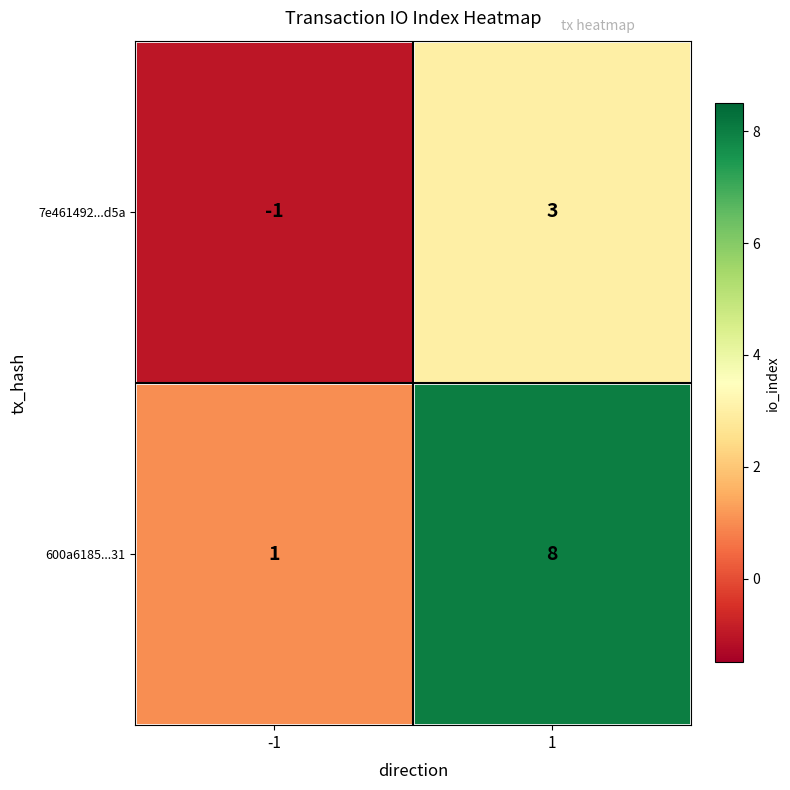

Reading left to right, list all the values displayed in this chart.

7e461492...d5a: -1=-1	1=3
600a6185...31: -1=1	1=8